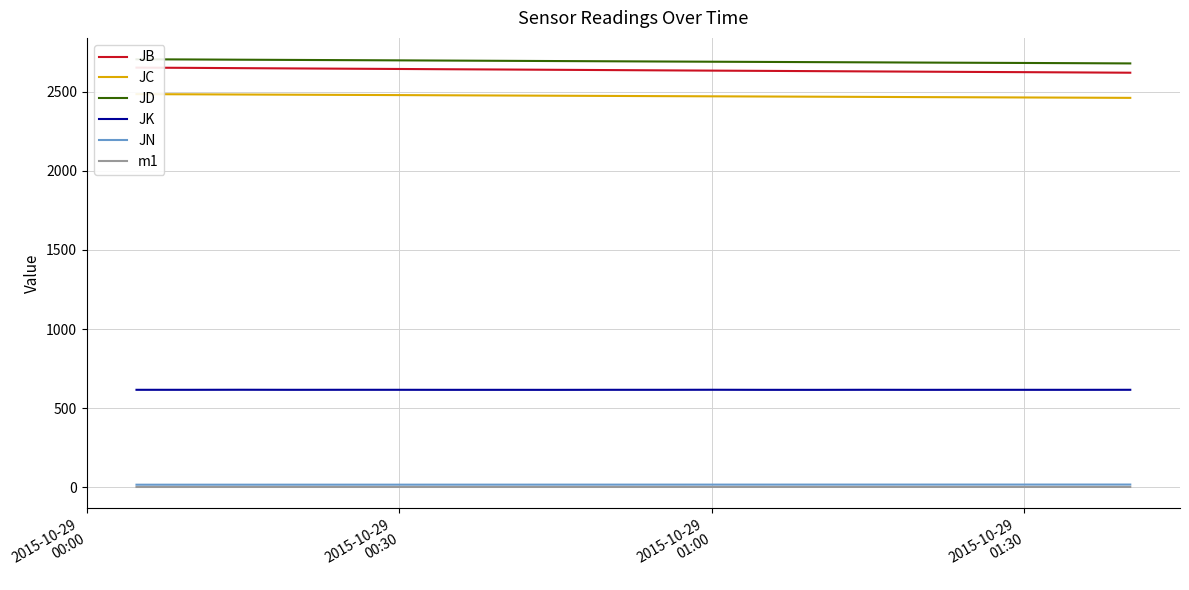

What is the average value of the JB series?

2634.7